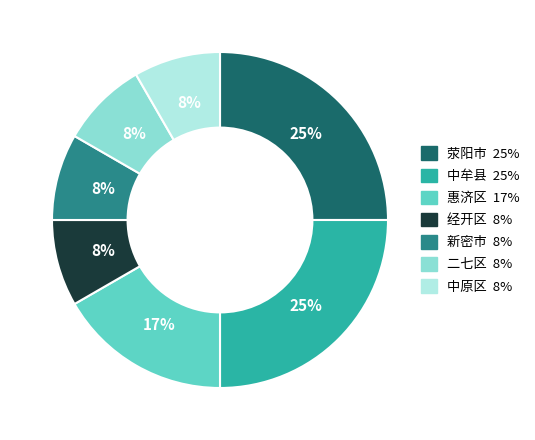

To the nearest percent, what is the average slice percentage?

14%